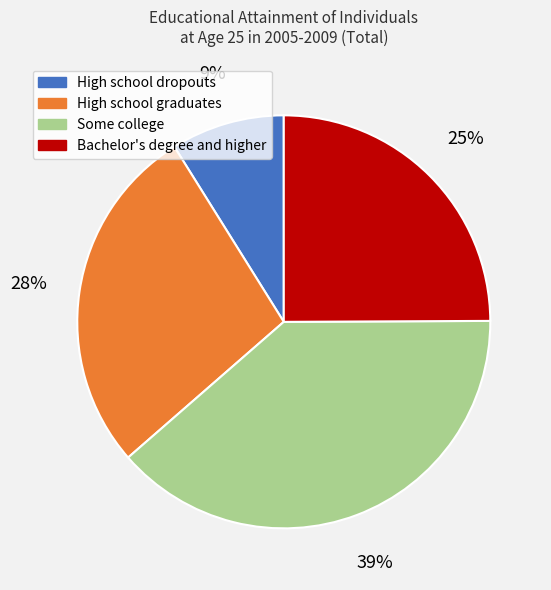

The Some college slice represents 45% of the pie. True or false?

False